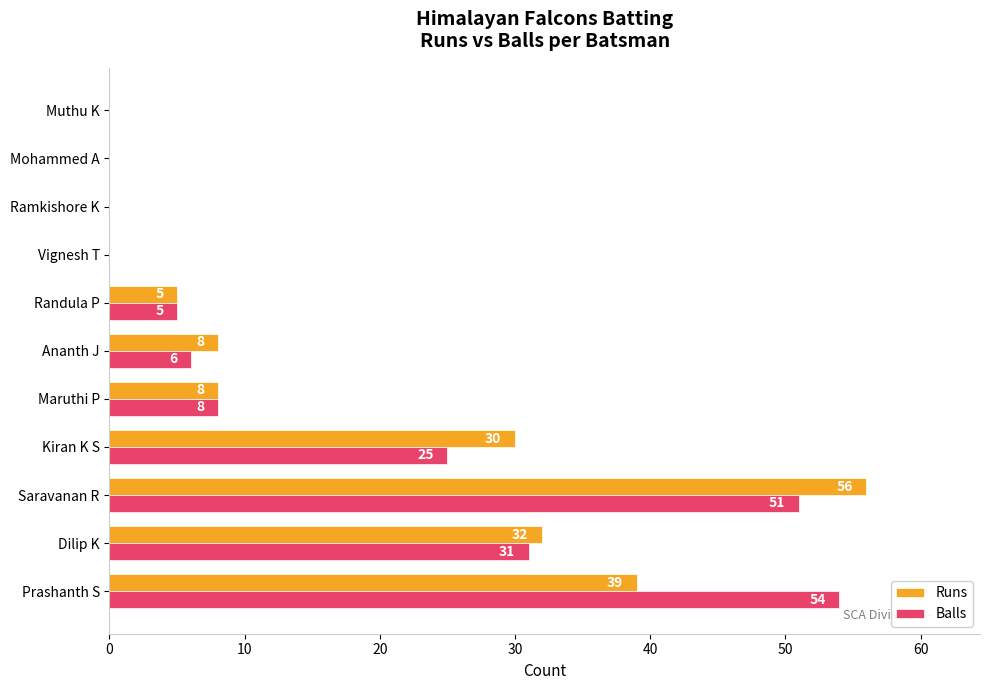

At which category is the sum across all series the highest?

Saravanan R